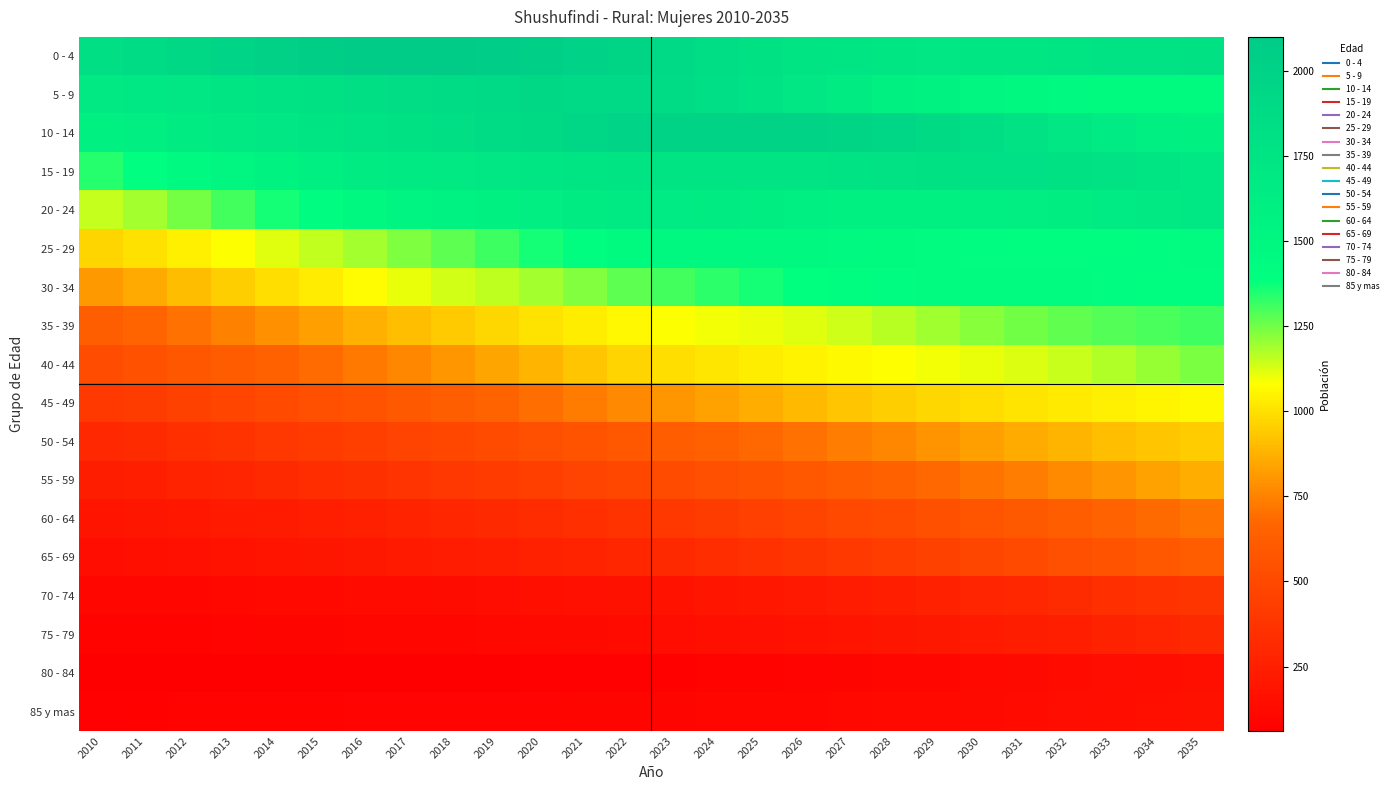

What is the total value across all series at 2011?

12528